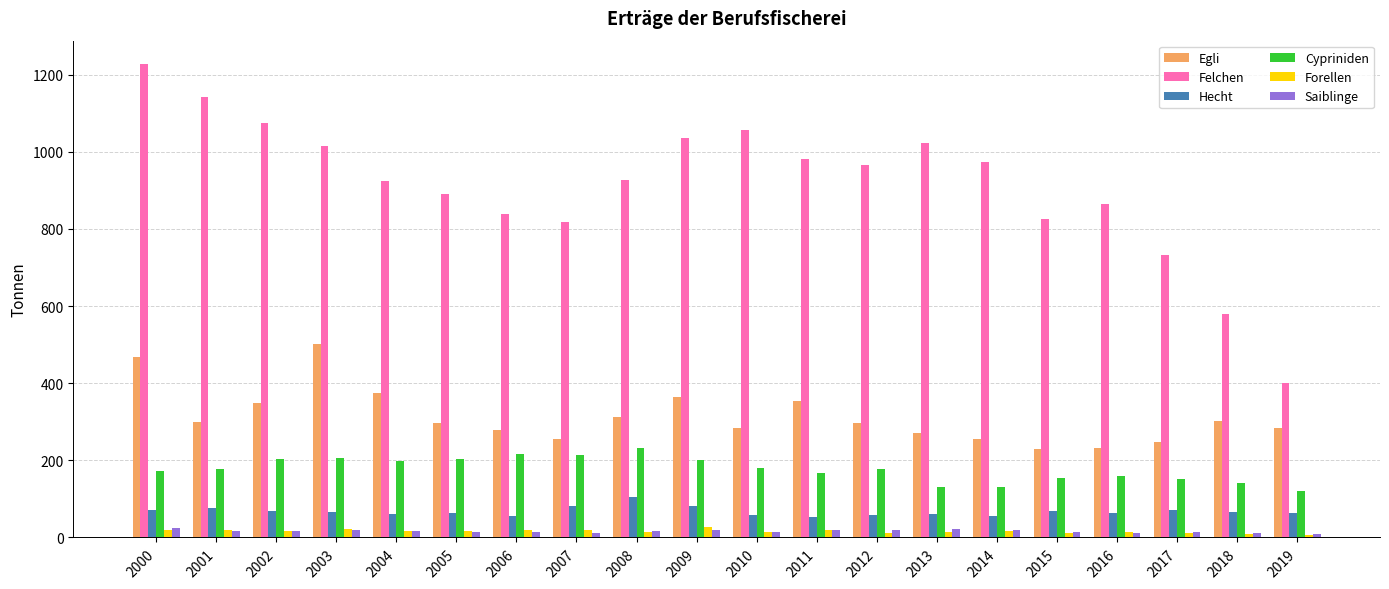

How many distinct data groups are displayed?

6